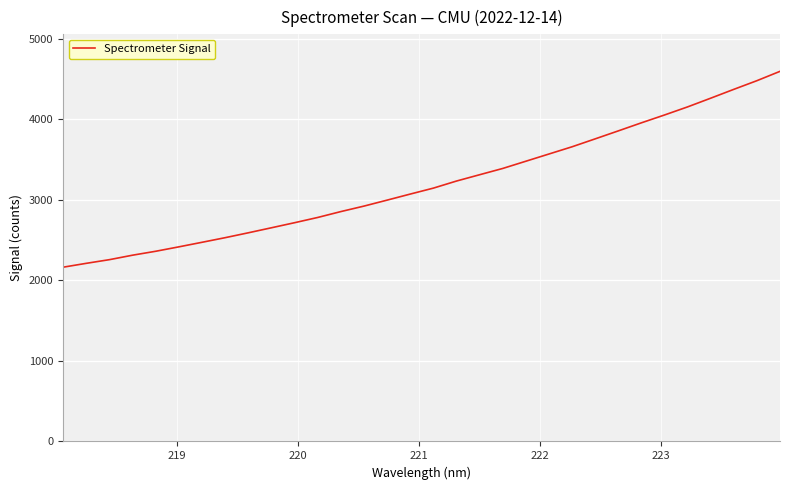

What is the greatest value displayed?

4596.0